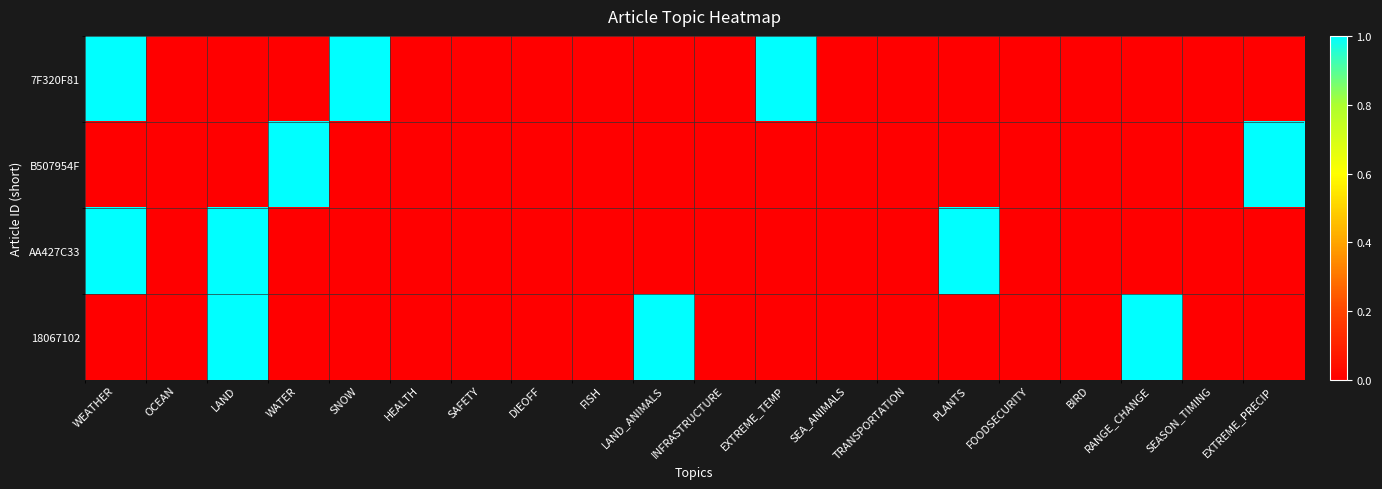

Reading right to left, extract all data points from this chart.

7F320F81: EXTREME_PRECIP=0	SEASON_TIMING=0	RANGE_CHANGE=0	BIRD=0	FOODSECURITY=0	PLANTS=0	TRANSPORTATION=0	SEA_ANIMALS=0	EXTREME_TEMP=1	INFRASTRUCTURE=0	LAND_ANIMALS=0	FISH=0	DIEOFF=0	SAFETY=0	HEALTH=0	SNOW=1	WATER=0	LAND=0	OCEAN=0	WEATHER=1
B507954F: EXTREME_PRECIP=1	SEASON_TIMING=0	RANGE_CHANGE=0	BIRD=0	FOODSECURITY=0	PLANTS=0	TRANSPORTATION=0	SEA_ANIMALS=0	EXTREME_TEMP=0	INFRASTRUCTURE=0	LAND_ANIMALS=0	FISH=0	DIEOFF=0	SAFETY=0	HEALTH=0	SNOW=0	WATER=1	LAND=0	OCEAN=0	WEATHER=0
AA427C33: EXTREME_PRECIP=0	SEASON_TIMING=0	RANGE_CHANGE=0	BIRD=0	FOODSECURITY=0	PLANTS=1	TRANSPORTATION=0	SEA_ANIMALS=0	EXTREME_TEMP=0	INFRASTRUCTURE=0	LAND_ANIMALS=0	FISH=0	DIEOFF=0	SAFETY=0	HEALTH=0	SNOW=0	WATER=0	LAND=1	OCEAN=0	WEATHER=1
18067102: EXTREME_PRECIP=0	SEASON_TIMING=0	RANGE_CHANGE=1	BIRD=0	FOODSECURITY=0	PLANTS=0	TRANSPORTATION=0	SEA_ANIMALS=0	EXTREME_TEMP=0	INFRASTRUCTURE=0	LAND_ANIMALS=1	FISH=0	DIEOFF=0	SAFETY=0	HEALTH=0	SNOW=0	WATER=0	LAND=1	OCEAN=0	WEATHER=0